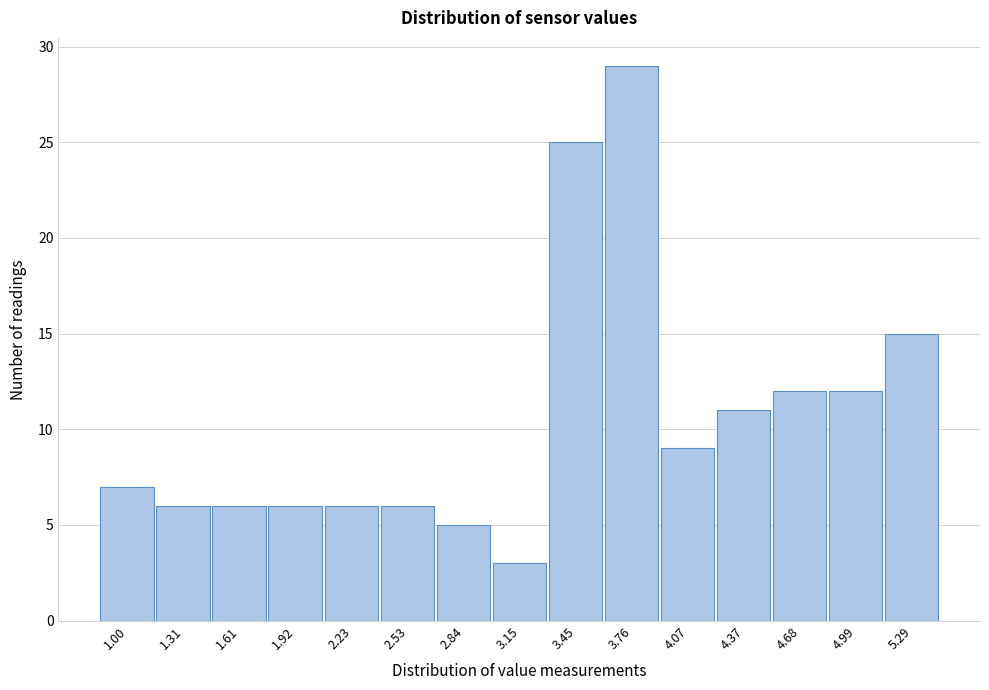

Reading left to right, list all the values displayed in this chart.

7	6	6	6	6	6	5	3	25	29	9	11	12	12	15